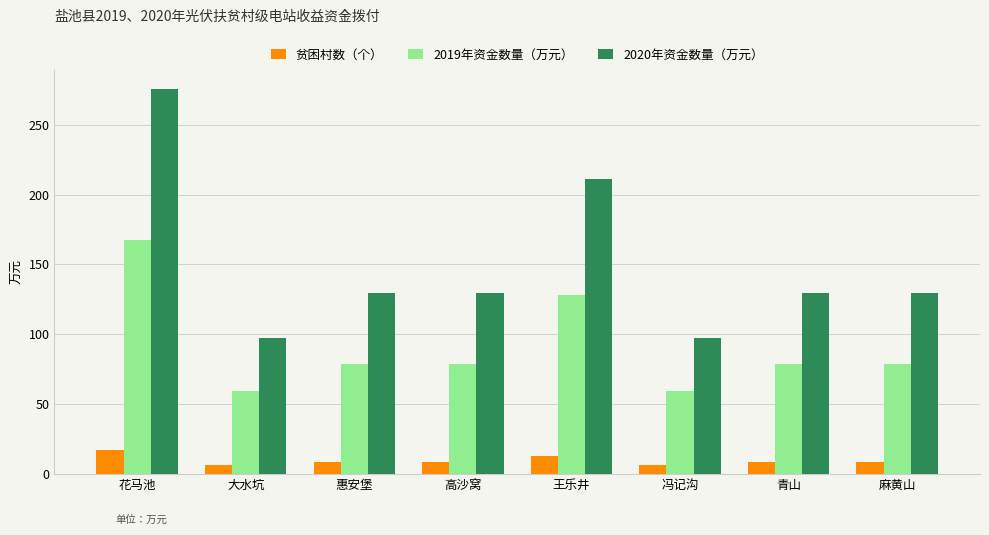

What is the difference between the 2019年资金数量（万元） values at 大水坑 and 麻黄山?

19.7